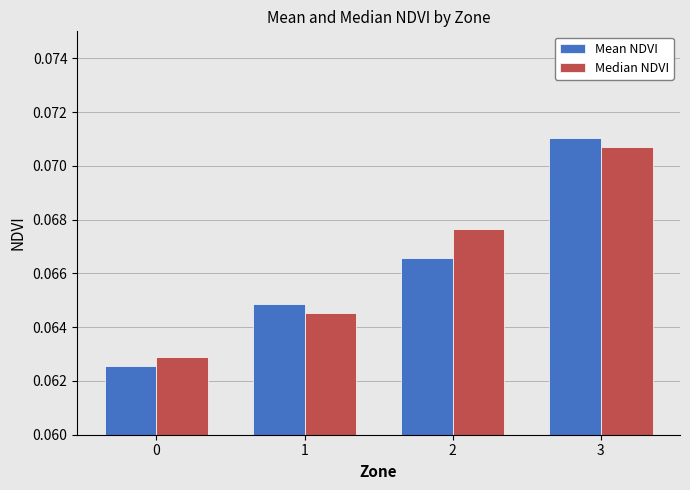

List the series in order of their overall mean, lowest first.

Mean NDVI, Median NDVI